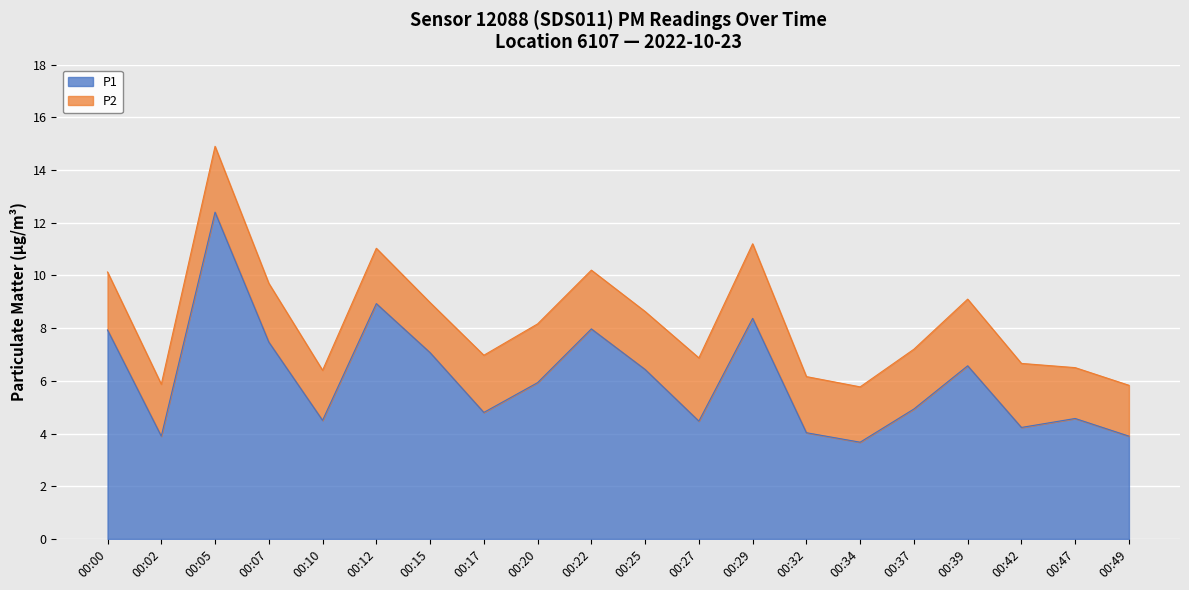

What is the maximum value shown in the chart?

12.4